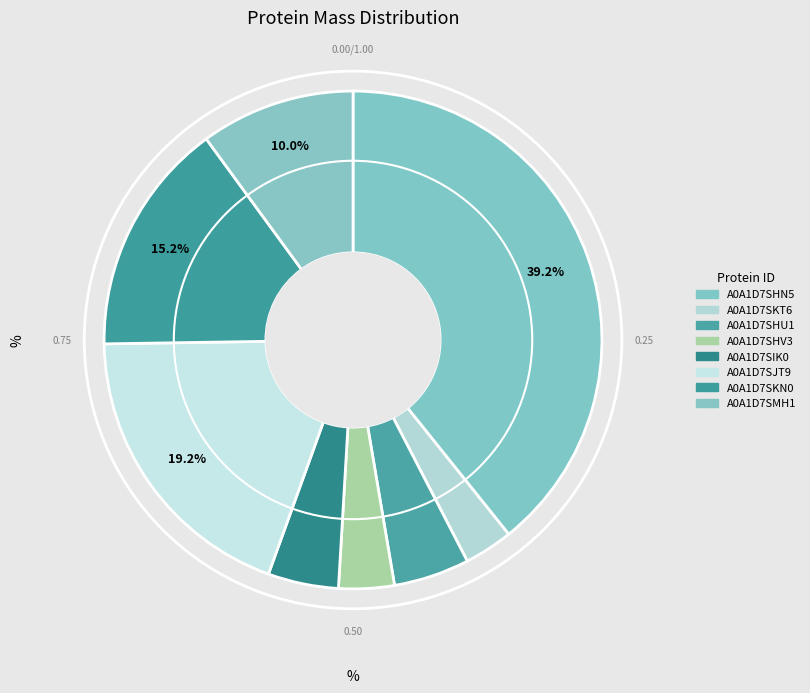

Is A0A1D7SIK0 the majority of the pie?

No